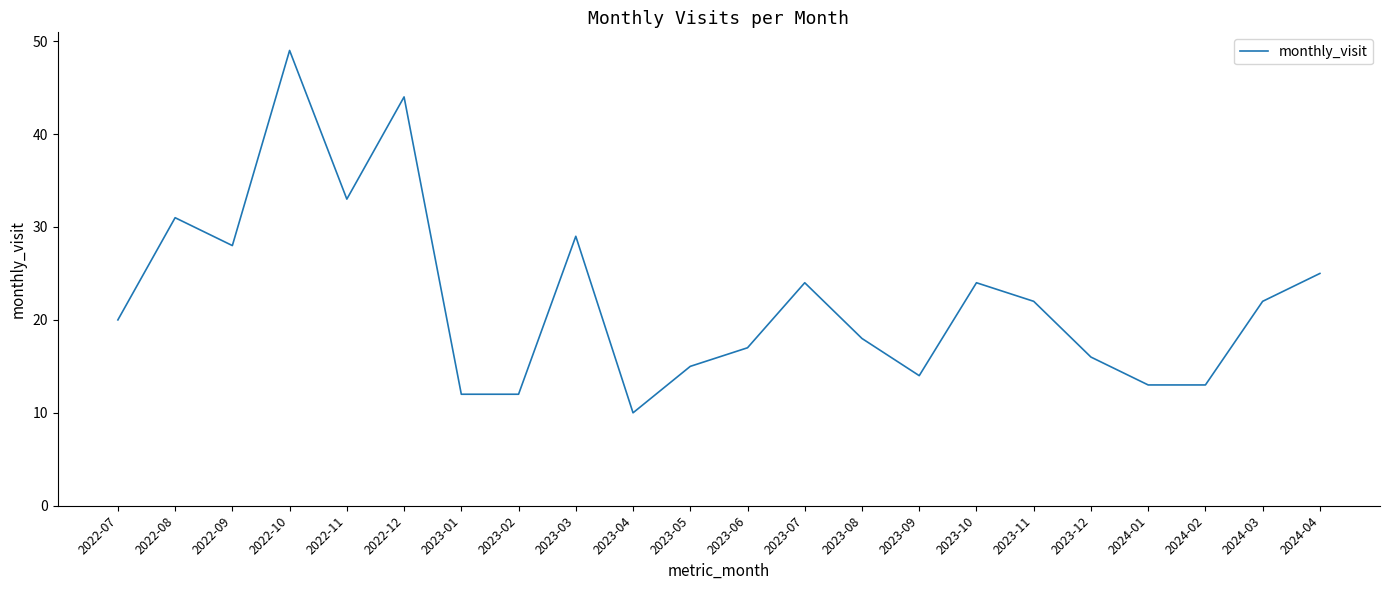

What position from the right is 2022-08?

21